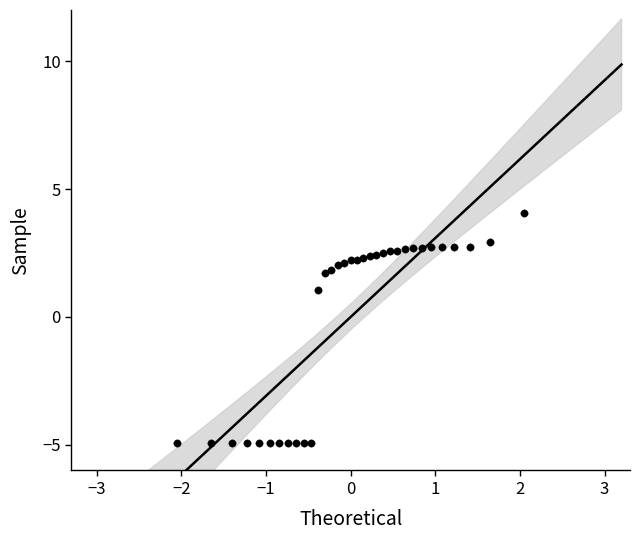

What is the range of X values (max minus min)?

4.1